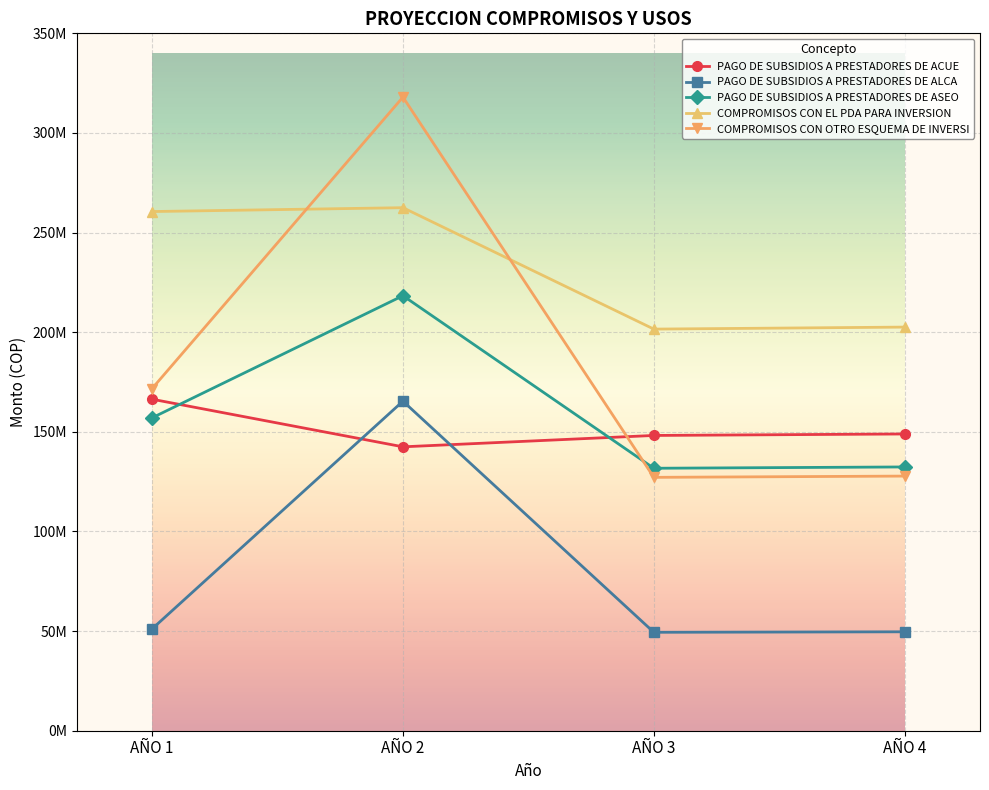

List the labels in order of COMPROMISOS CON EL PDA PARA INVERSION value, largest first.

AÑO 2, AÑO 1, AÑO 4, AÑO 3